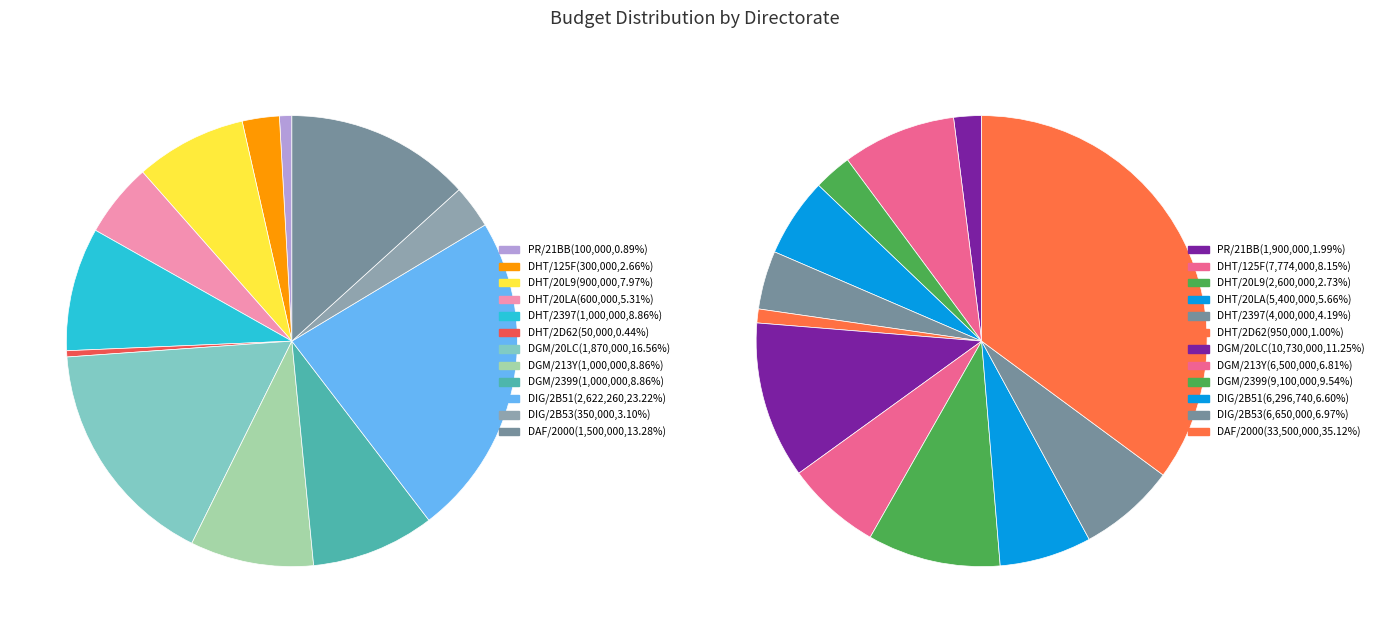

Which category has the smallest portion of the pie?

DHT/2D62